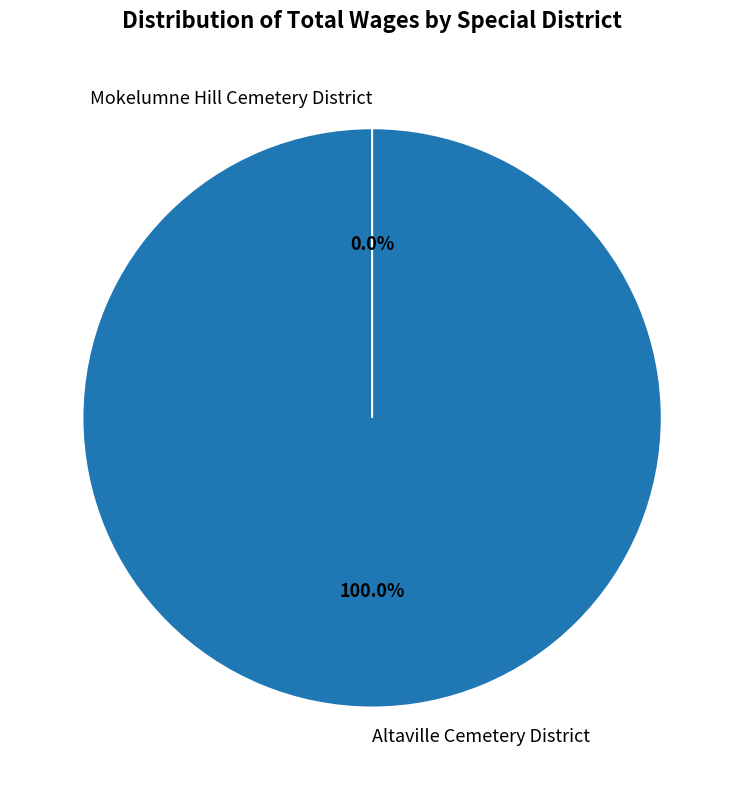

How many slices are in this pie chart?

2